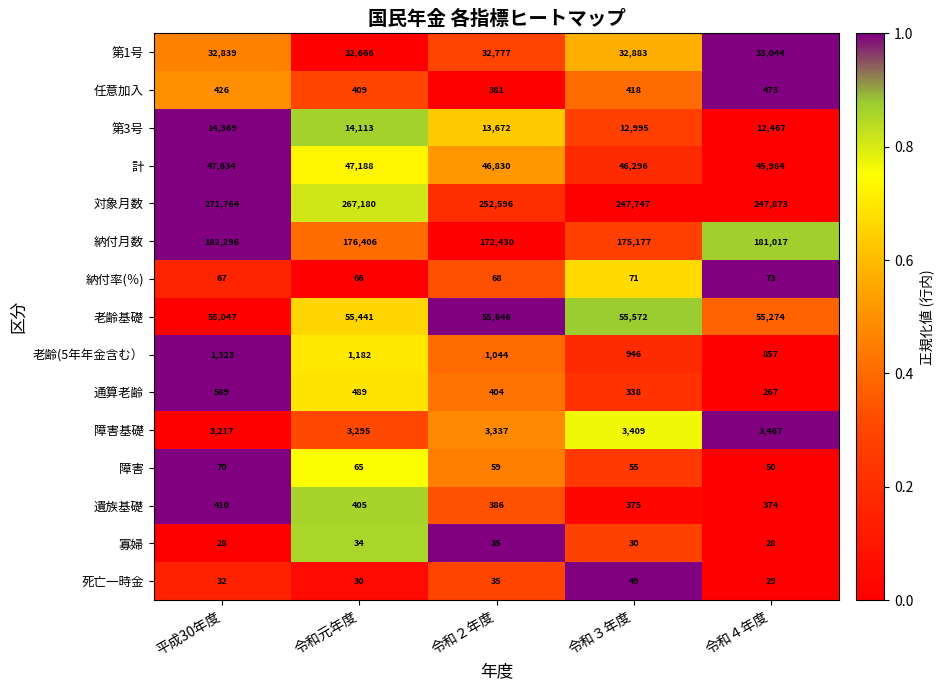

What is the difference between the highest and lowest values at 令和２年度?

252561